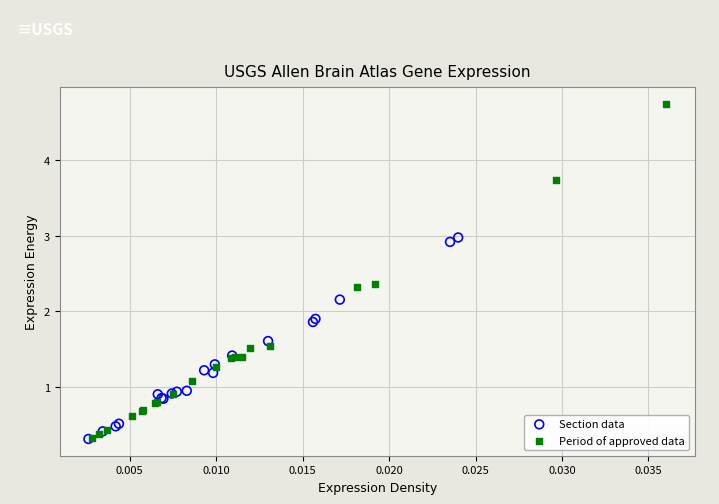

Which series has the widest spread of Y values?

Period of approved data